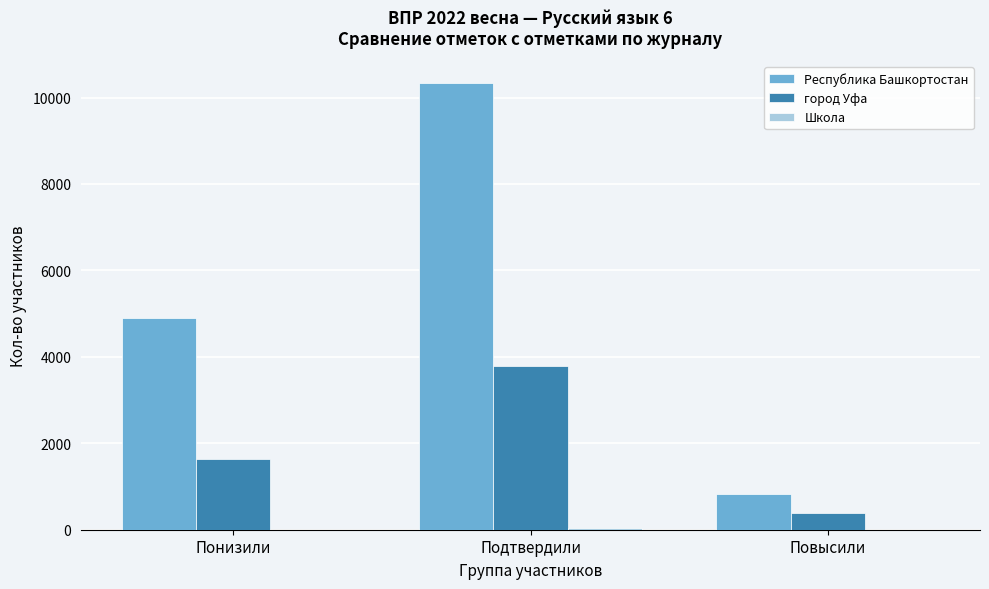

At which label is город Уфа closest to 2077?

Понизили